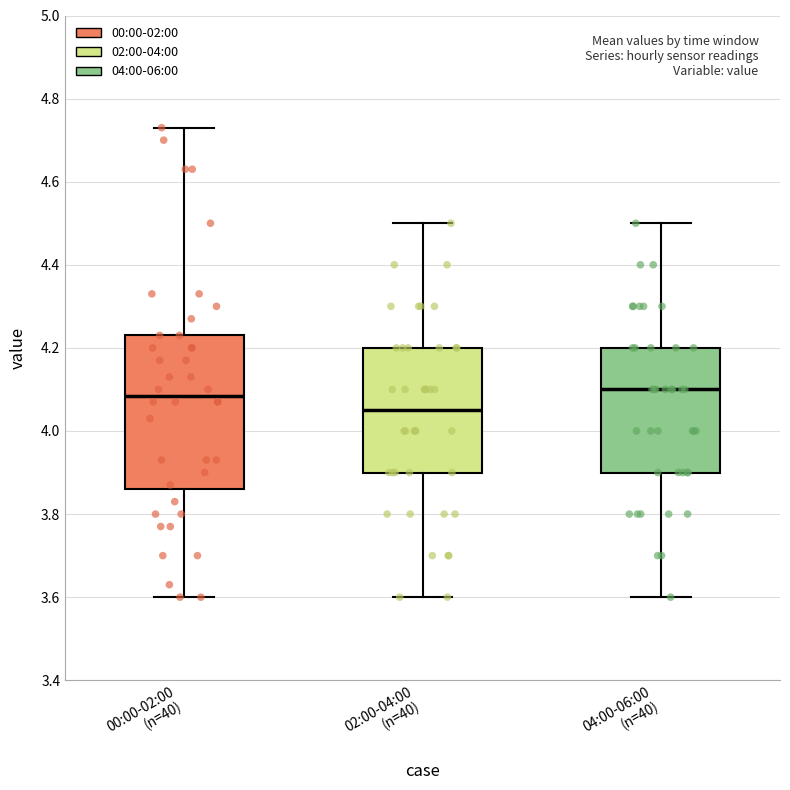

Reading left to right, read every box against the y-axis: the position of its median line, the range the box covers, and the ends of its whiskers. The values are not printed on the chart, so give them approximately, as read against the axis.

00:00-02:00 (n=40): median 4.08, box 3.86 to 4.24, whiskers 3.60 to 4.74
02:00-04:00 (n=40): median 4.06, box 3.90 to 4.20, whiskers 3.60 to 4.50
04:00-06:00 (n=40): median 4.10, box 3.90 to 4.20, whiskers 3.60 to 4.50